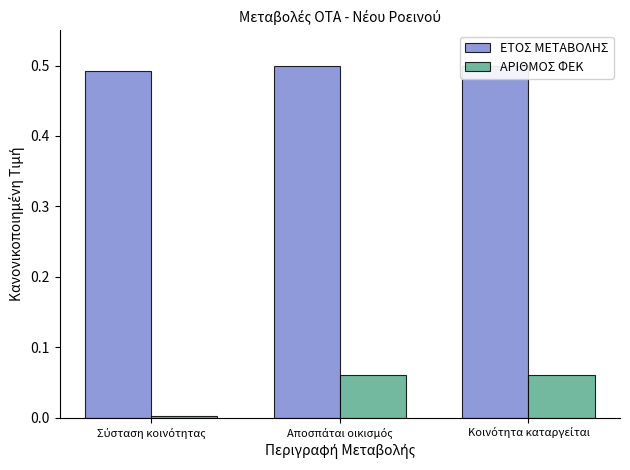

Reading left to right, list all the values displayed in this chart.

ΕΤΟΣ ΜΕΤΑΒΟΛΗΣ: Σύσταση κοινότητας=0.5	Αποσπάται οικισμός=0.5	Κοινότητα καταργείται=0.5
ΑΡΙΘΜΟΣ ΦΕΚ: Σύσταση κοινότητας=0.0	Αποσπάται οικισμός=0.1	Κοινότητα καταργείται=0.1